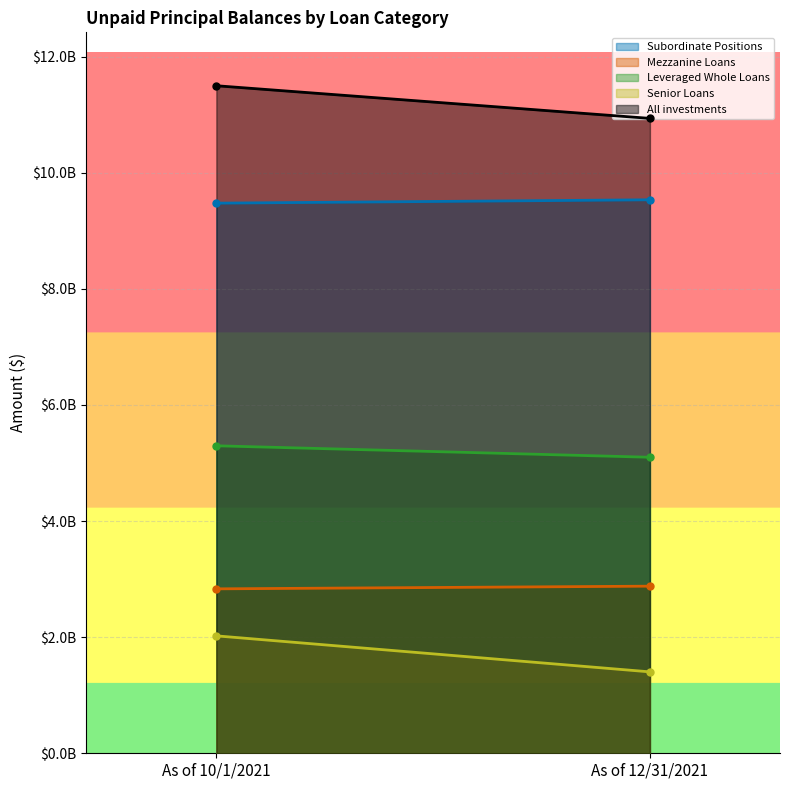

How many lines are shown in the chart?

5